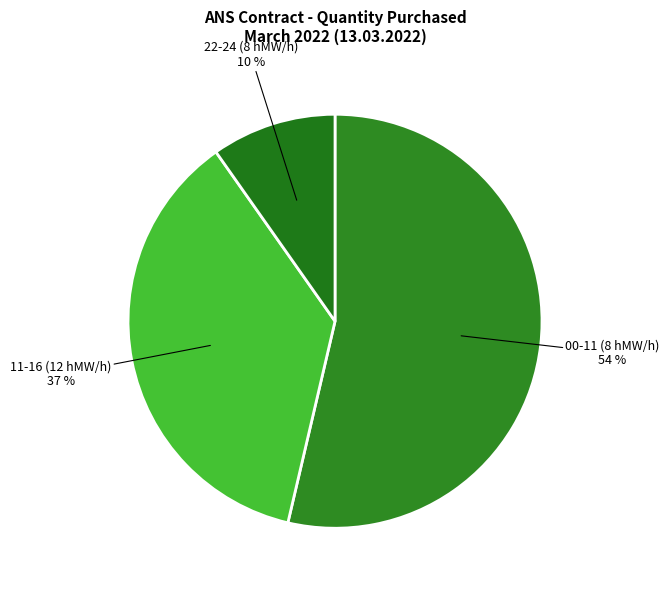

Is there any slice that represents more than half of the pie?

Yes